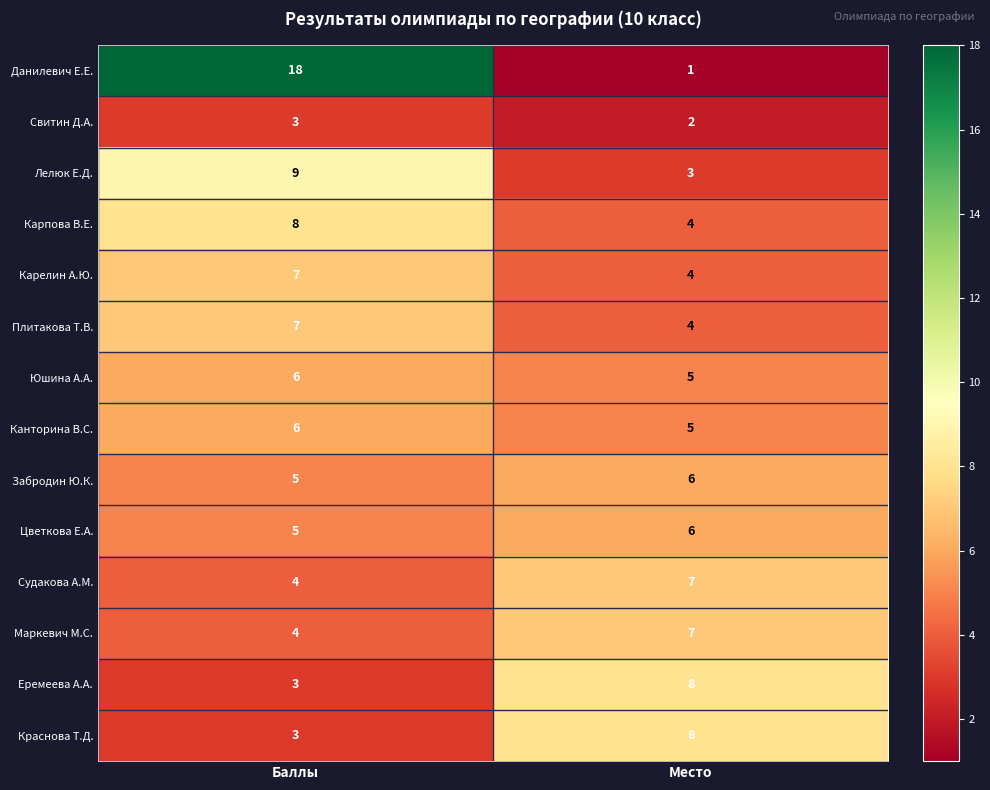

At how many categories does at least one series exceed 11?

1